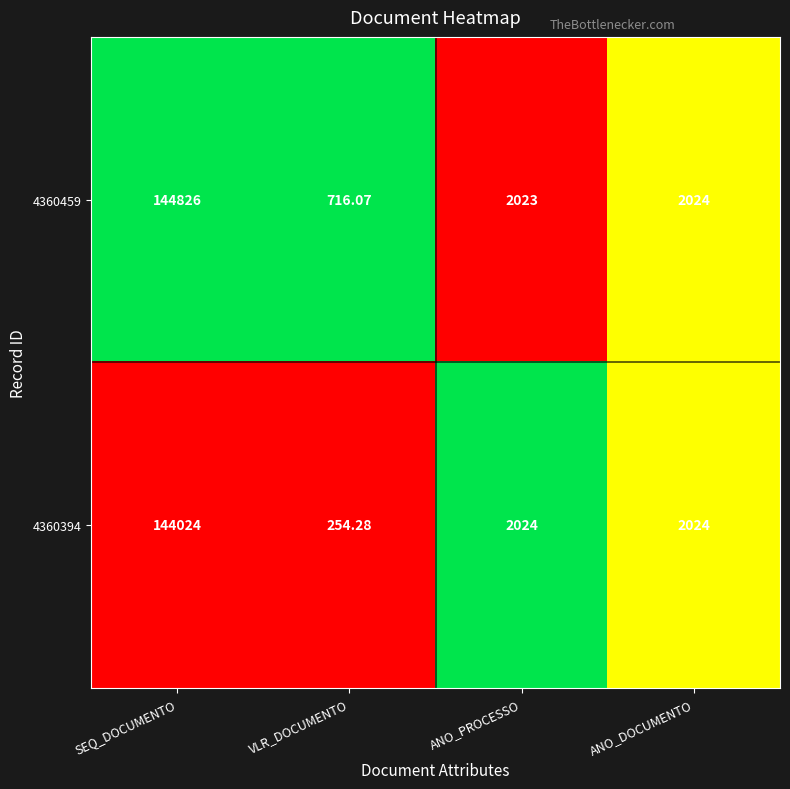

What is the difference between the highest and lowest values at VLR_DOCUMENTO?

461.8